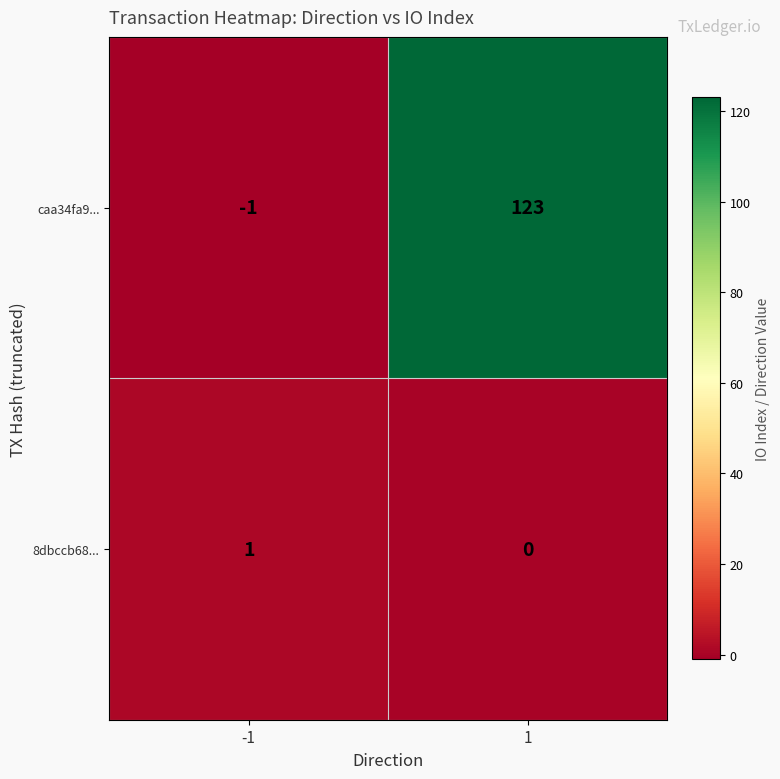

Which series has the largest total across all categories?

caa34fa9...